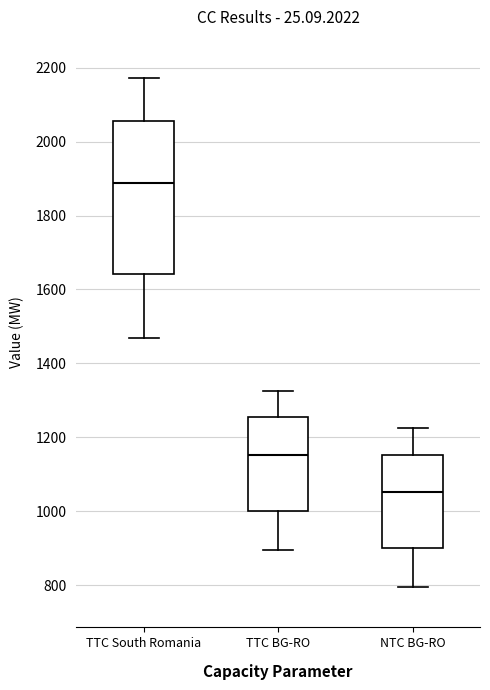

Which box has the lowest median line?

NTC BG-RO